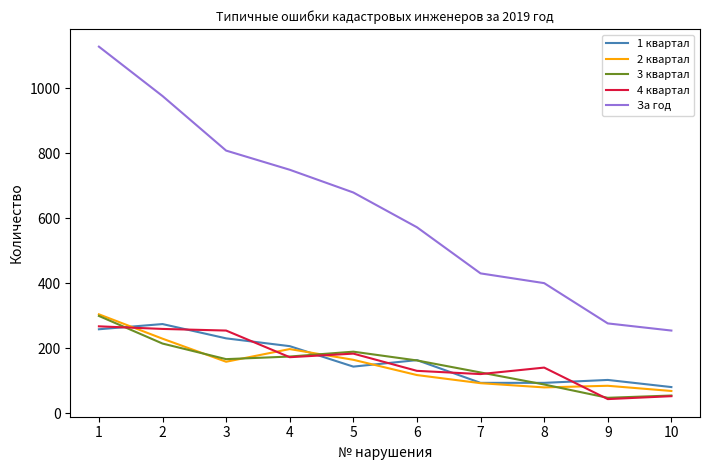

Does the chart display data point markers on the line(s)?

No